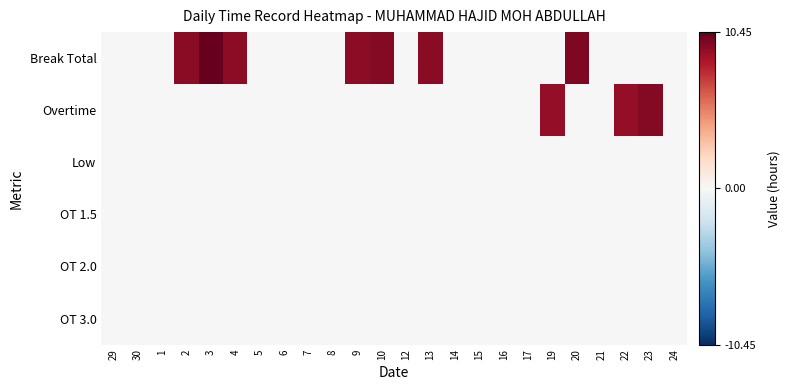

At 17, list the series in order from smallest to largest.

Break Total, Overtime, Low, OT 1.5, OT 2.0, OT 3.0